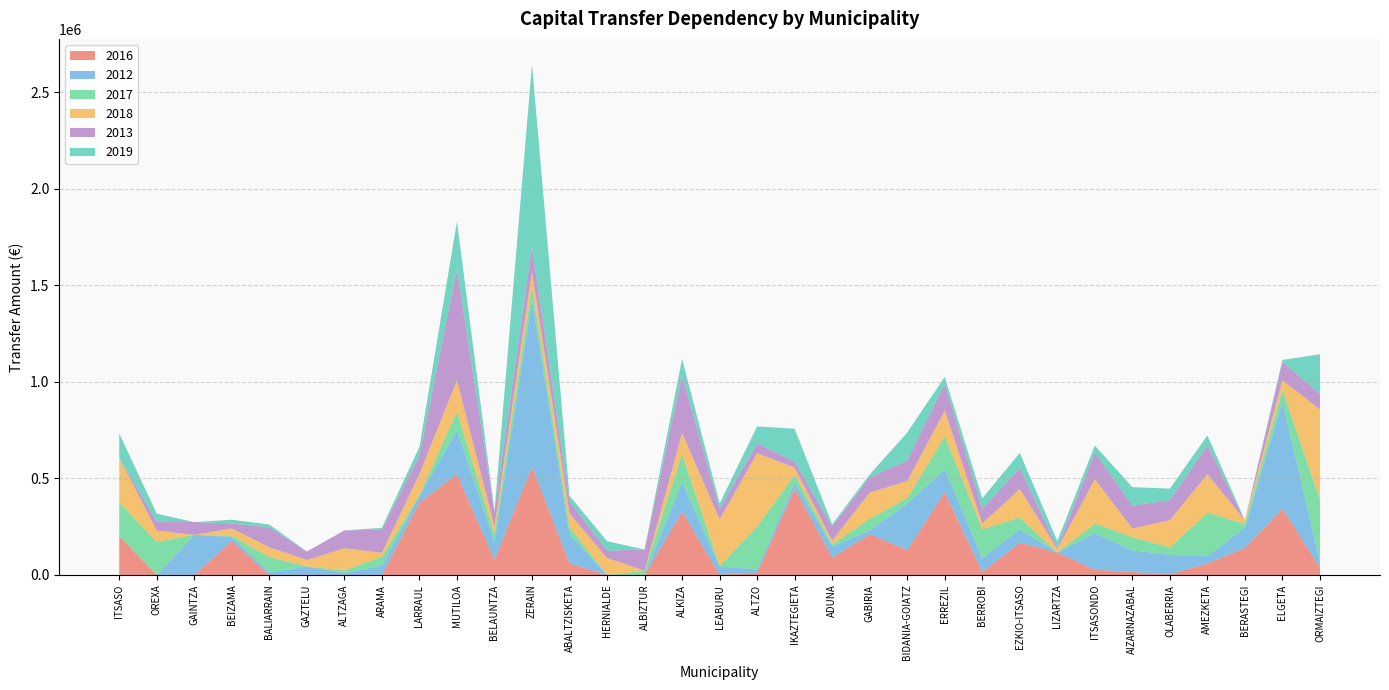

Reading left to right, list all the values displayed in this chart.

2016: ITSASO=200480.6	OREXA=0.0	GAINTZA=0.0	BEIZAMA=176310.4	BALIARRAIN=0.0	GAZTELU=0.0	ALTZAGA=0.0	ARAMA=0.0	LARRAUL=375551.7	MUTILOA=522487.4	BELAUNTZA=77745.6	ZERAIN=561391.0	ABALTZISKETA=59930.3	HERNIALDE=0.0	ALBIZTUR=0.0	ALKIZA=328467.0	LEABURU=1903.5	ALTZO=12460.4	IKAZTEGIETA=447112.8	ADUNA=89871.5	GABIRIA=211264.7	BIDANIA-GOIATZ=128753.3	ERREZIL=429240.0	BERROBI=14926.1	EZKIO-ITSASO=167159.9	LIZARTZA=116475.9	ITSASONDO=26780.5	AIZARNAZABAL=15328.5	OLABERRIA=2980.9	AMEZKETA=60024.4	BERASTEGI=139430.4	ELGETA=343704.5	ORMAIZTEGI=35985.4
2012: ITSASO=0.0	OREXA=0.0	GAINTZA=208089.5	BEIZAMA=20517.2	BALIARRAIN=12427.6	GAZTELU=43720.1	ALTZAGA=9203.0	ARAMA=48511.9	LARRAUL=33654.4	MUTILOA=224925.0	BELAUNTZA=95915.5	ZERAIN=862144.3	ABALTZISKETA=150695.9	HERNIALDE=0.0	ALBIZTUR=0.0	ALKIZA=150972.6	LEABURU=41732.1	ALTZO=16369.3	IKAZTEGIETA=32982.2	ADUNA=57470.9	GABIRIA=19988.8	BIDANIA-GOIATZ=240106.2	ERREZIL=118343.6	BERROBI=71137.9	EZKIO-ITSASO=68127.6	LIZARTZA=0.0	ITSASONDO=188879.9	AIZARNAZABAL=112263.4	OLABERRIA=101282.2	AMEZKETA=37593.6	BERASTEGI=106157.1	ELGETA=555128.3	ORMAIZTEGI=29192.5
2017: ITSASO=175143.4	OREXA=171692.2	GAINTZA=0.0	BEIZAMA=4810.2	BALIARRAIN=80007.5	GAZTELU=0.0	ALTZAGA=14532.2	ARAMA=45859.9	LARRAUL=3934.0	MUTILOA=100078.4	BELAUNTZA=37106.0	ZERAIN=69169.7	ABALTZISKETA=37523.5	HERNIALDE=0.0	ALBIZTUR=22008.7	ALKIZA=146468.9	LEABURU=2855.6	ALTZO=222438.4	IKAZTEGIETA=38297.6	ADUNA=11389.2	GABIRIA=59863.4	BIDANIA-GOIATZ=29454.1	ERREZIL=171175.0	BERROBI=150849.0	EZKIO-ITSASO=61897.6	LIZARTZA=0.0	ITSASONDO=50161.6	AIZARNAZABAL=68384.1	OLABERRIA=38080.0	AMEZKETA=224892.1	BERASTEGI=18750.0	ELGETA=59552.0	ORMAIZTEGI=325010.7
2018: ITSASO=229951.8	OREXA=57739.2	GAINTZA=0.0	BEIZAMA=39597.8	BALIARRAIN=51285.5	GAZTELU=33892.6	ALTZAGA=114544.0	ARAMA=20514.0	LARRAUL=109885.9	MUTILOA=160969.4	BELAUNTZA=39744.2	ZERAIN=77500.1	ABALTZISKETA=70312.1	HERNIALDE=87907.4	ALBIZTUR=0.0	ALKIZA=109751.3	LEABURU=241727.7	ALTZO=379637.9	IKAZTEGIETA=37618.0	ADUNA=18577.6	GABIRIA=136275.0	BIDANIA-GOIATZ=87482.4	ERREZIL=131966.4	BERROBI=29549.6	EZKIO-ITSASO=147984.7	LIZARTZA=17031.5	ITSASONDO=230965.5	AIZARNAZABAL=44620.4	OLABERRIA=141766.9	AMEZKETA=199535.6	BERASTEGI=18750.0	ELGETA=49655.5	ORMAIZTEGI=467384.8
2013: ITSASO=0.0	OREXA=47958.4	GAINTZA=65794.7	BEIZAMA=25474.5	BALIARRAIN=102782.4	GAZTELU=43754.6	ALTZAGA=92391.8	ARAMA=119504.6	LARRAUL=96694.1	MUTILOA=572899.2	BELAUNTZA=77662.6	ZERAIN=129760.5	ABALTZISKETA=63112.2	HERNIALDE=37415.0	ALBIZTUR=109835.4	ALKIZA=297571.6	LEABURU=55292.3	ALTZO=50695.8	IKAZTEGIETA=30431.9	ADUNA=73950.6	GABIRIA=77875.1	BIDANIA-GOIATZ=106243.6	ERREZIL=140746.9	BERROBI=76289.2	EZKIO-ITSASO=109444.5	LIZARTZA=8224.8	ITSASONDO=137136.6	AIZARNAZABAL=118234.1	OLABERRIA=103527.0	AMEZKETA=149076.8	BERASTEGI=0.0	ELGETA=96263.3	ORMAIZTEGI=81169.0
2019: ITSASO=127446.9	OREXA=39842.7	GAINTZA=0.0	BEIZAMA=19406.9	BALIARRAIN=14982.3	GAZTELU=0.0	ALTZAGA=0.0	ARAMA=9852.0	LARRAUL=43542.0	MUTILOA=249674.2	BELAUNTZA=2089.2	ZERAIN=944517.3	ABALTZISKETA=28658.1	HERNIALDE=49605.8	ALBIZTUR=0.0	ALKIZA=86236.5	LEABURU=26916.2	ALTZO=87808.1	IKAZTEGIETA=171285.0	ADUNA=10758.0	GABIRIA=15000.0	BIDANIA-GOIATZ=145362.9	ERREZIL=34483.5	BERROBI=54239.5	EZKIO-ITSASO=77495.6	LIZARTZA=34008.2	ITSASONDO=36430.6	AIZARNAZABAL=96047.1	OLABERRIA=59639.8	AMEZKETA=51675.0	BERASTEGI=0.0	ELGETA=9566.4	ORMAIZTEGI=204424.9